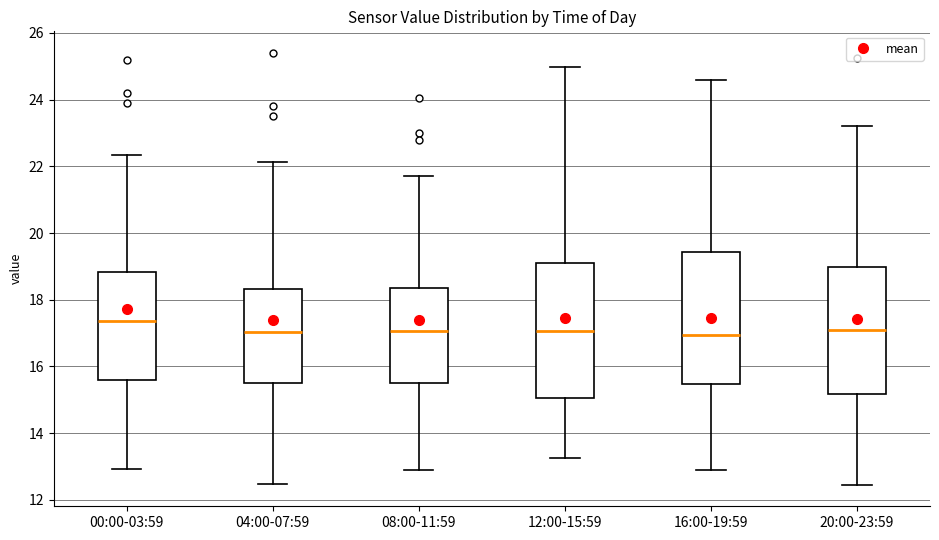

Which box's median line is the highest?

00:00-03:59